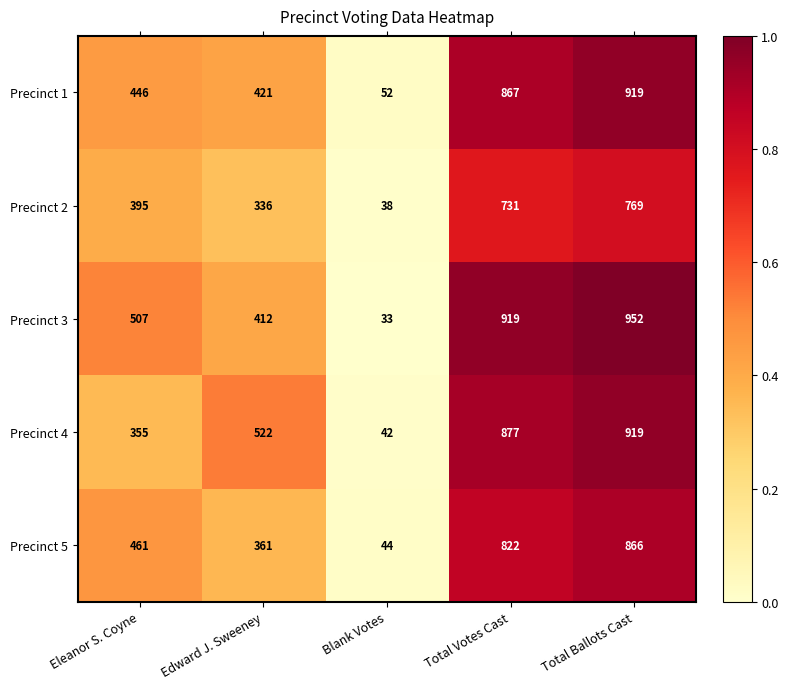

Which series has the largest total across all categories?

Precinct 3